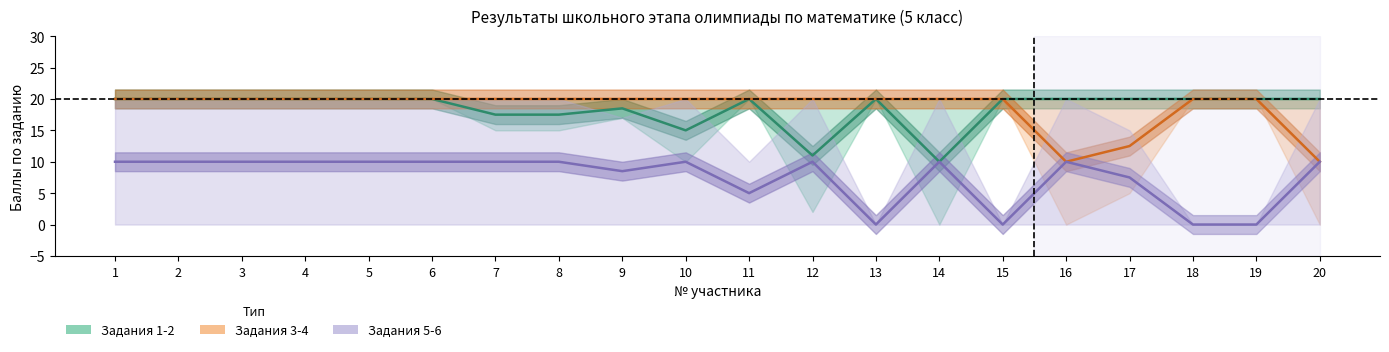

Where is the first local maximum for Задания 1-2?

9